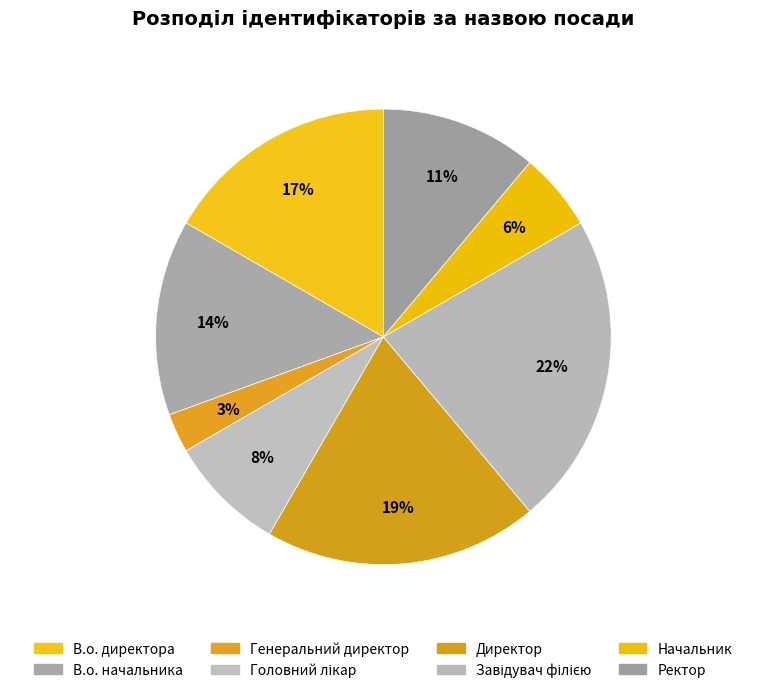

Which slice is the largest?

Завідувач філією